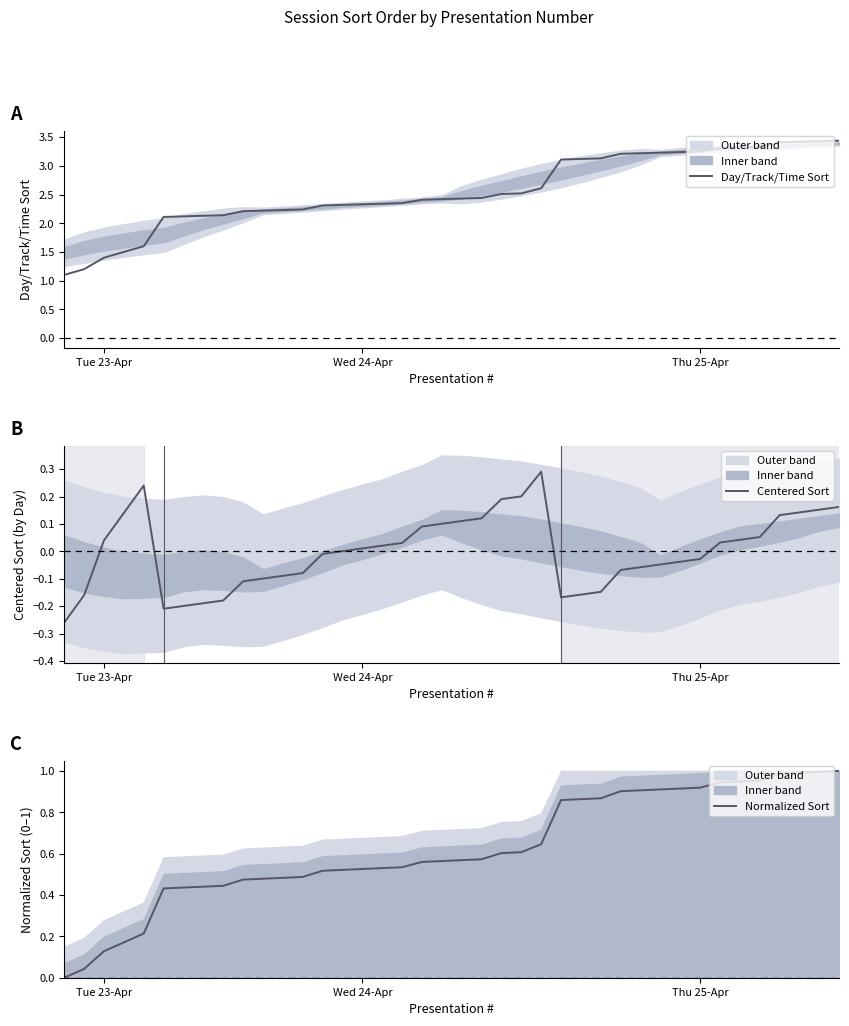

What is the difference between the maximum and minimum values in the Normalized Sort series?

1.0